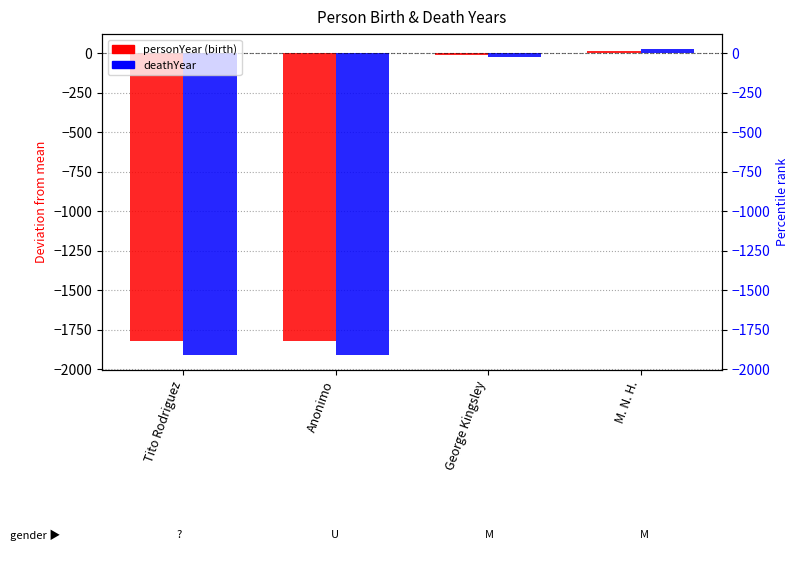

How many bars are there in each group?

2